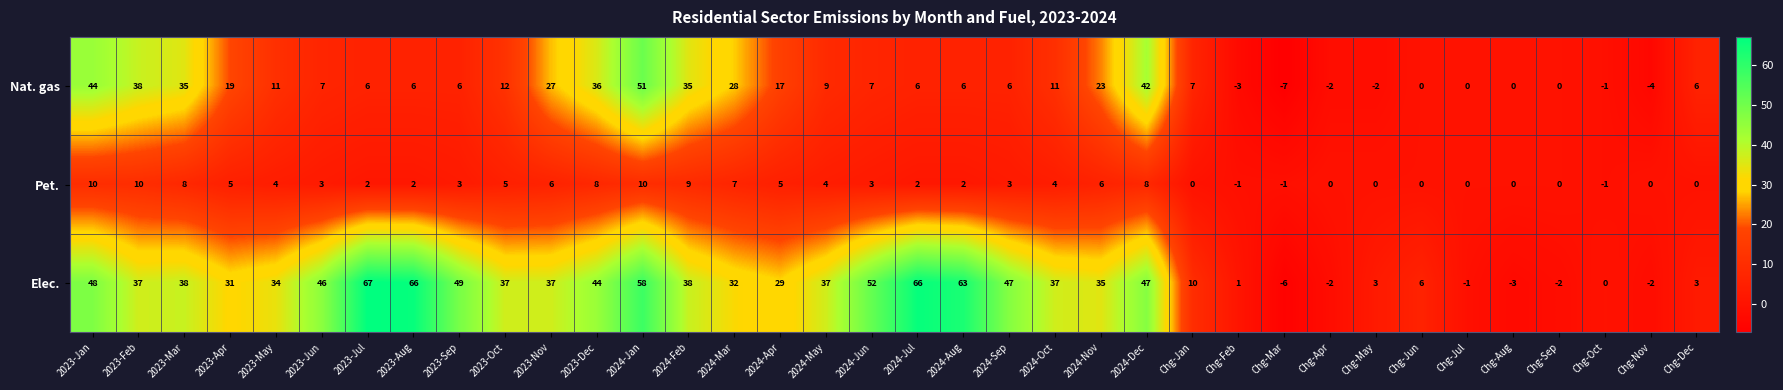

Which series has the largest total across all categories?

Elec.